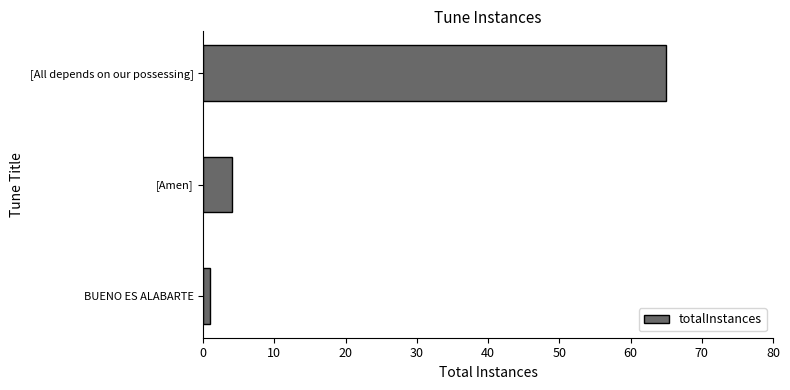

Is it true that the value at [All depends on our possessing] is 65?

True